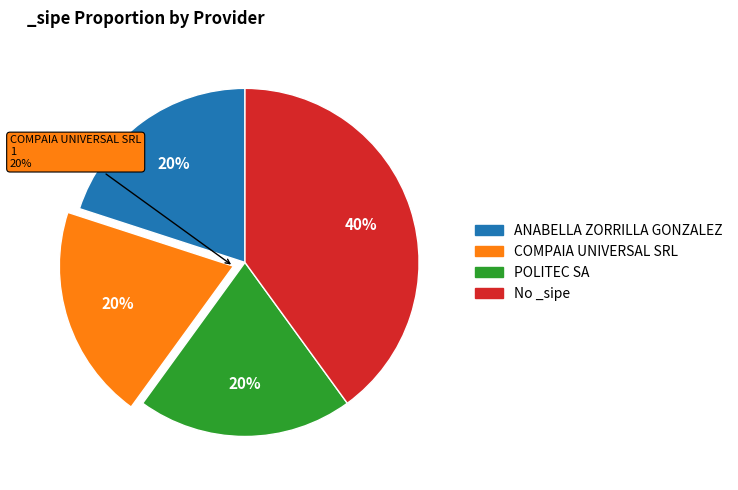

Is there a majority slice in this chart?

No